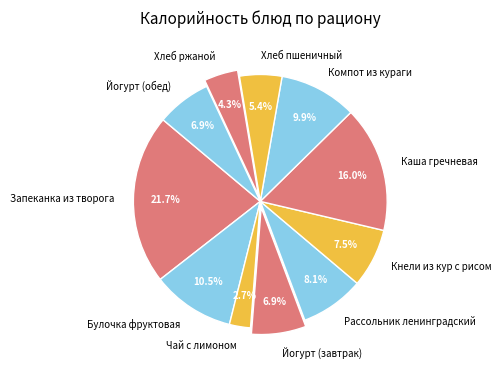

Is it true that Чай с лимоном is 3% of the pie?

True